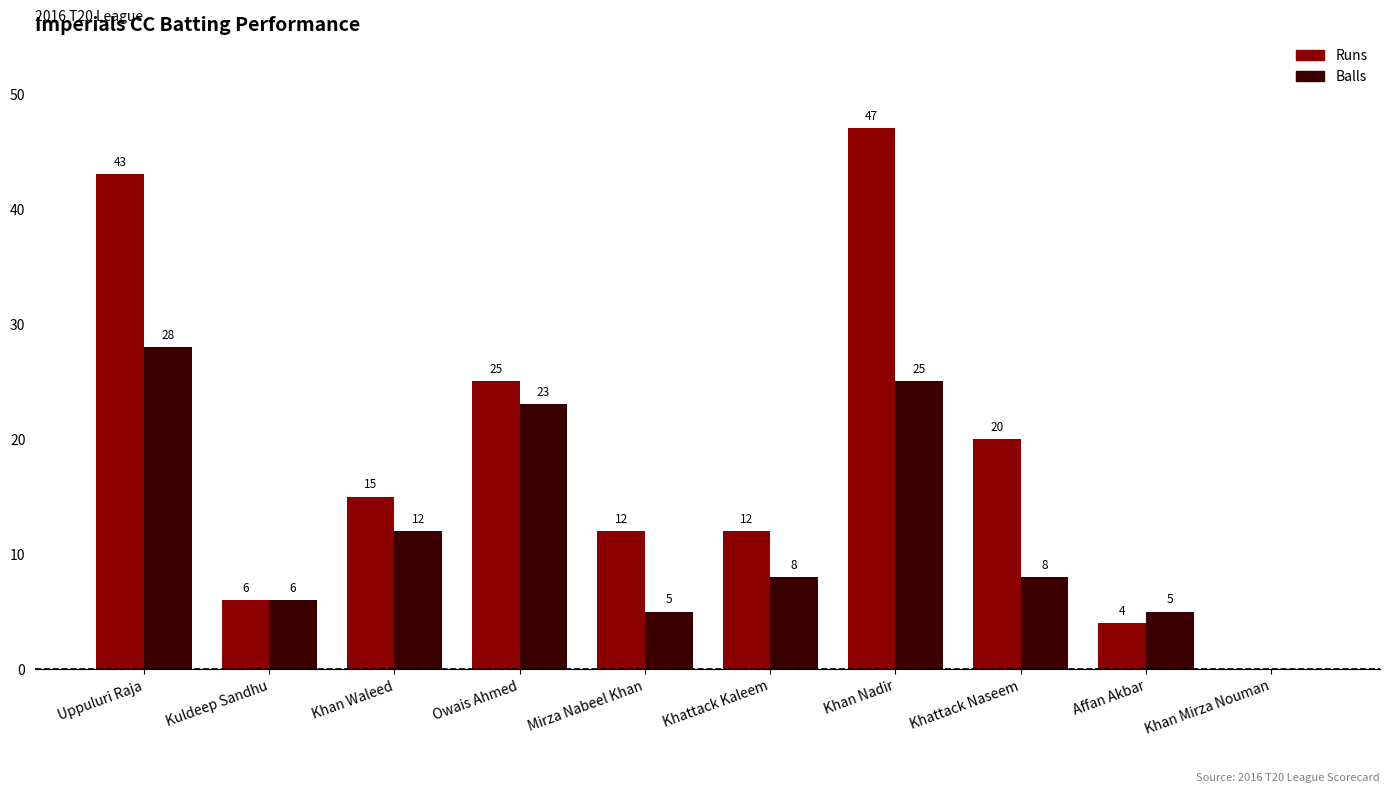

True or false: Runs has a value of 3 at Kuldeep Sandhu.

False